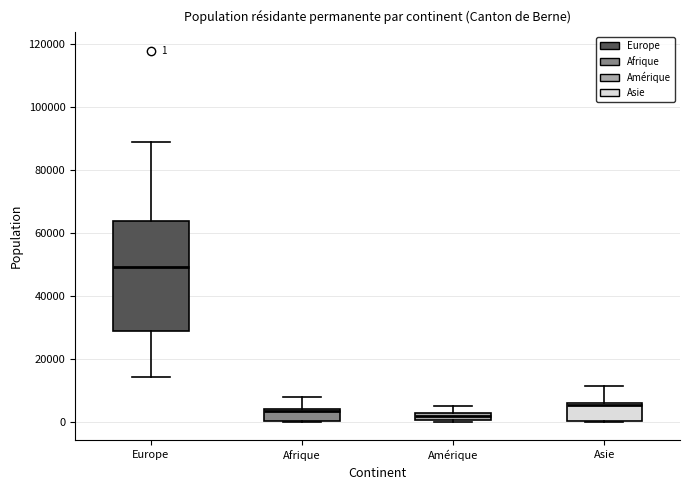

Which box is the tallest, from its lower edge to its upper edge?

Europe